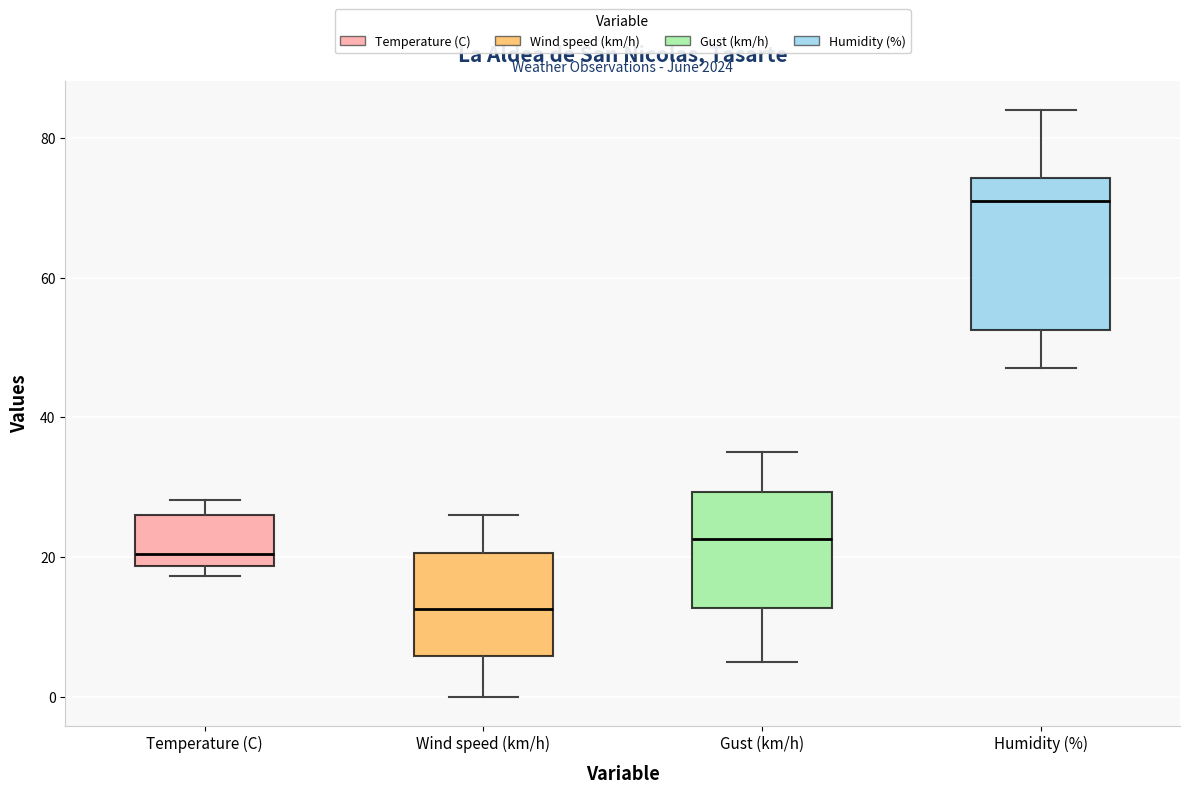

Which box's median line is the lowest?

Wind speed (km/h)